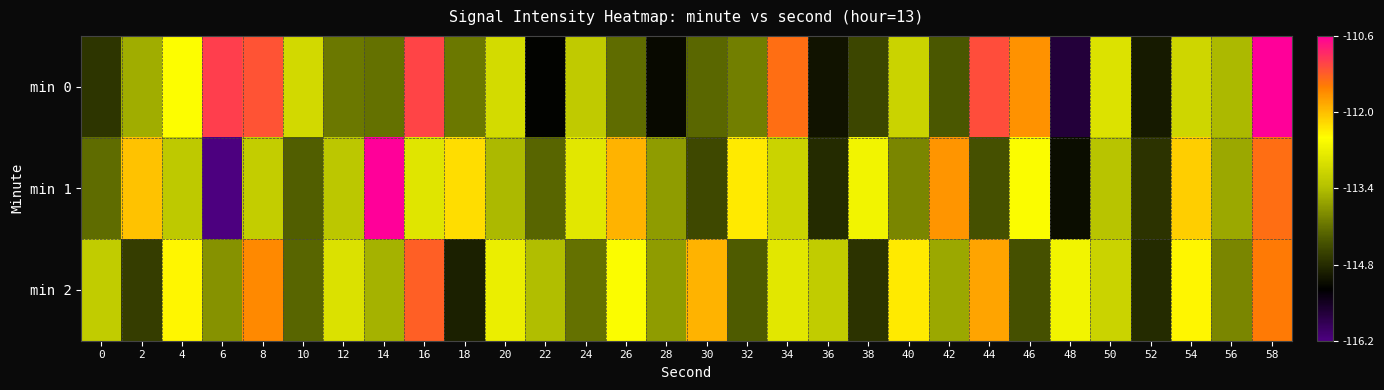

At which category is the sum across all series the highest?

58